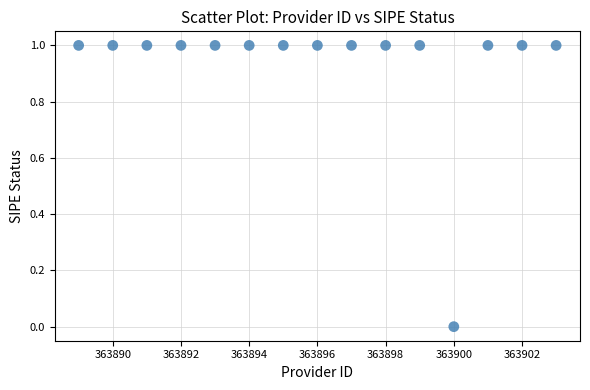

List the coordinates of all points as (X, Y) pairs, reading left to right.

(363889, 1)  (363890, 1)  (363891, 1)  (363892, 1)  (363893, 1)  (363894, 1)  (363895, 1)  (363896, 1)  (363897, 1)  (363898, 1)  (363899, 1)  (363900, 0)  (363901, 1)  (363902, 1)  (363903, 1)